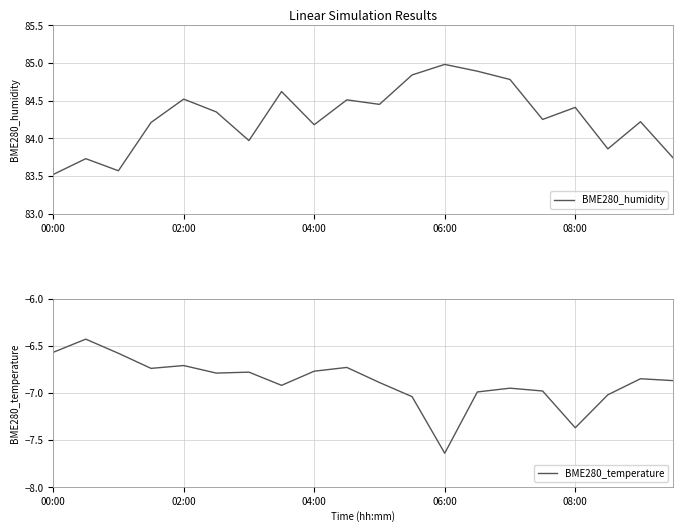

True or false: BME280_temperature has more than 0 interior local peaks.

True